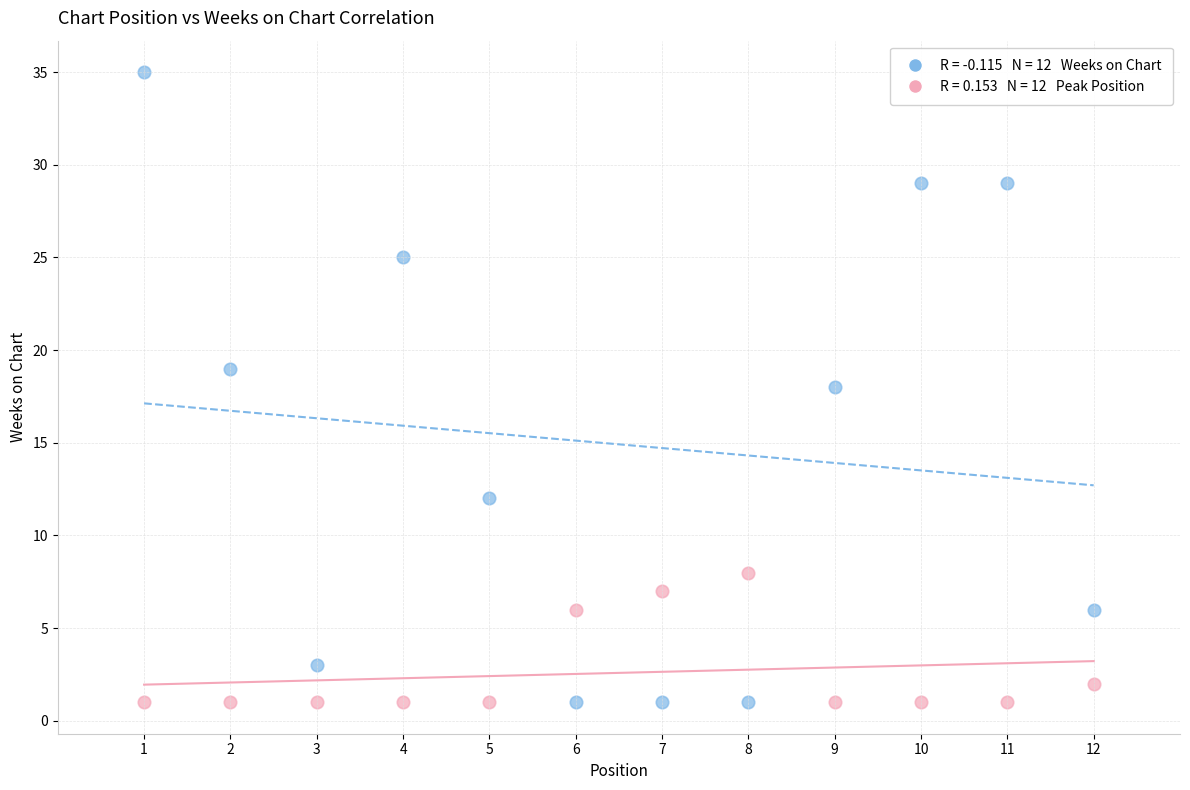

Across all data points, what is the range of X values (max minus min)?

11